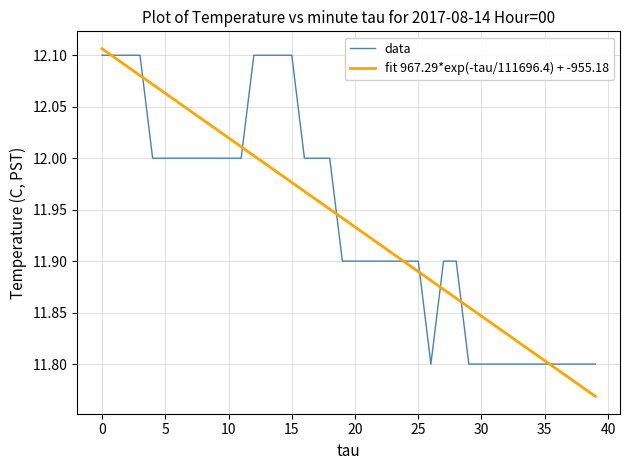

What is the change in value from 18 to 24?

-0.1